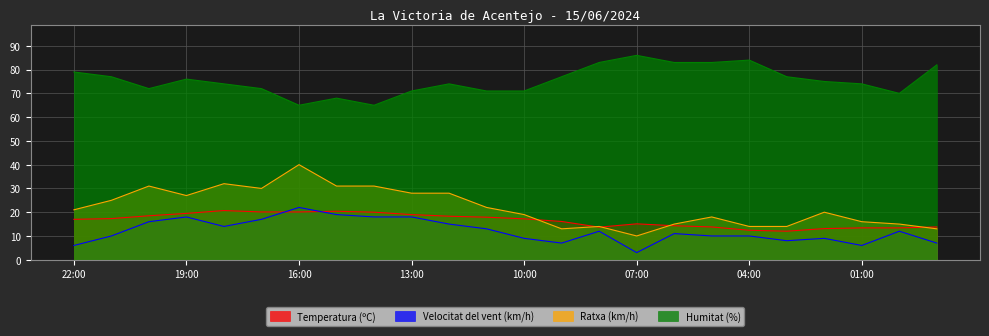

The value of Ratxa (km/h) at 13:00 is 28.0. True or false?

True